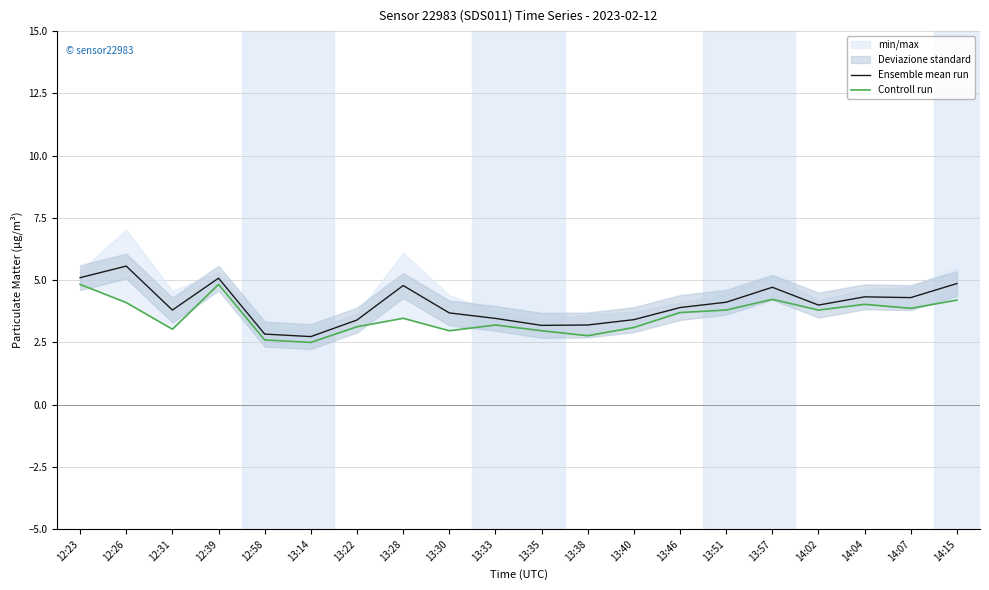

What is the value of the Controll run point at the 3rd from the left?

3.0